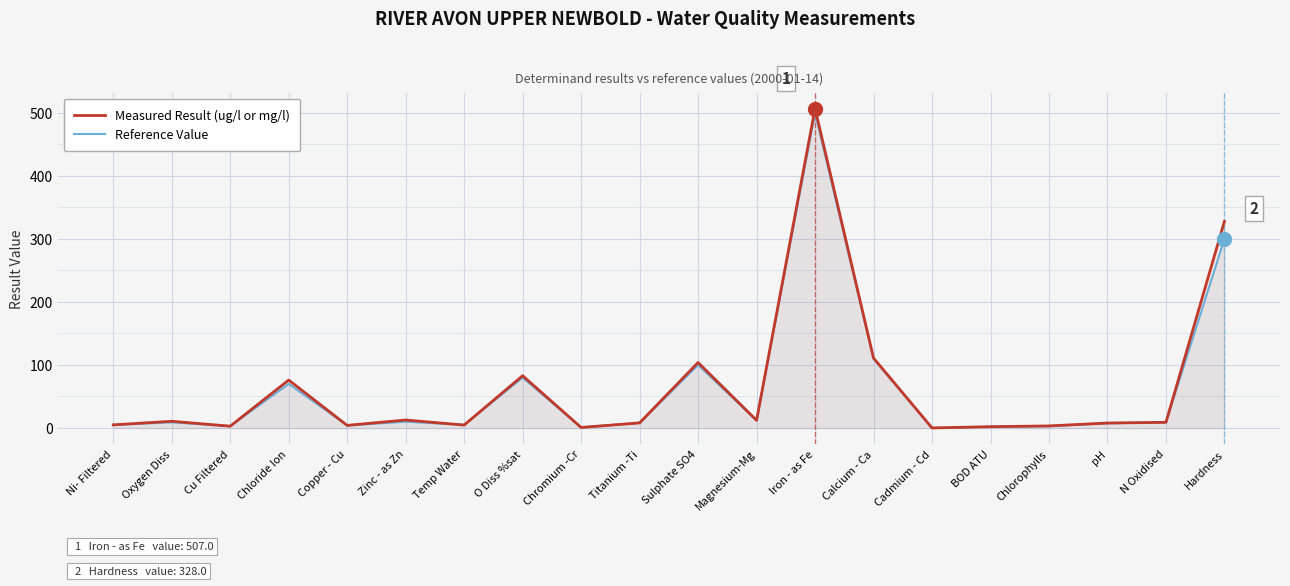

Is the value of Measured Result (ug/l or mg/l) at Magnesium-Mg greater than the value of Reference Value at Hardness?

No